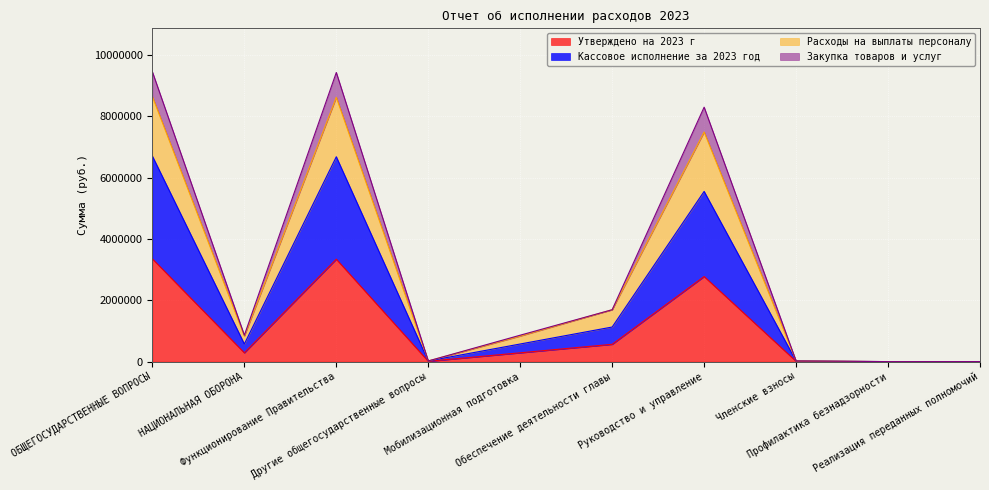

How many lines are shown in the chart?

4